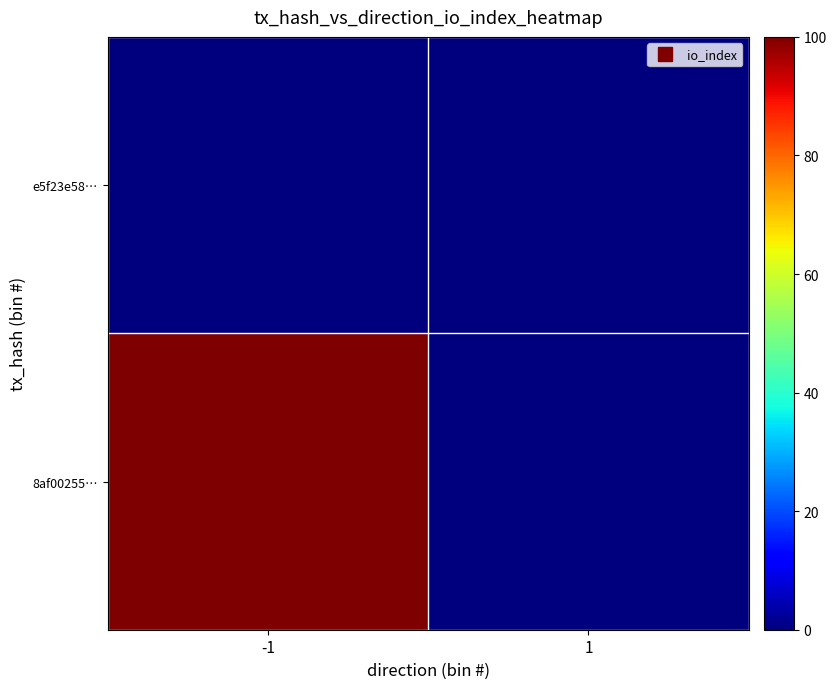

Reading left to right, transcribe all the data shown in this chart.

e5f23e58…: -1=0	1=0
8af00255…: -1=100	1=0